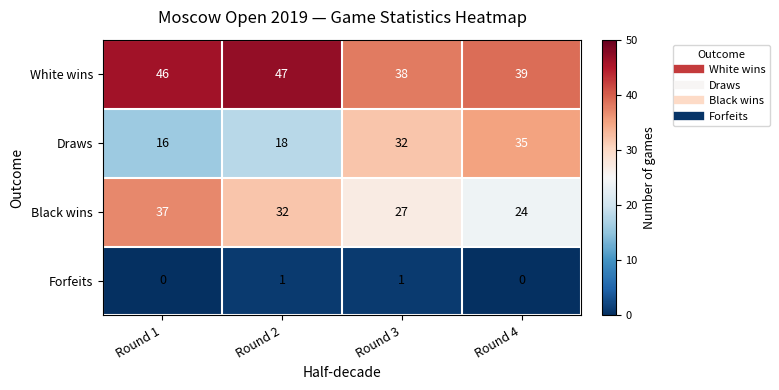

Reading left to right, list all the values displayed in this chart.

White wins: Round 1=46	Round 2=47	Round 3=38	Round 4=39
Draws: Round 1=16	Round 2=18	Round 3=32	Round 4=35
Black wins: Round 1=37	Round 2=32	Round 3=27	Round 4=24
Forfeits: Round 1=0	Round 2=1	Round 3=1	Round 4=0